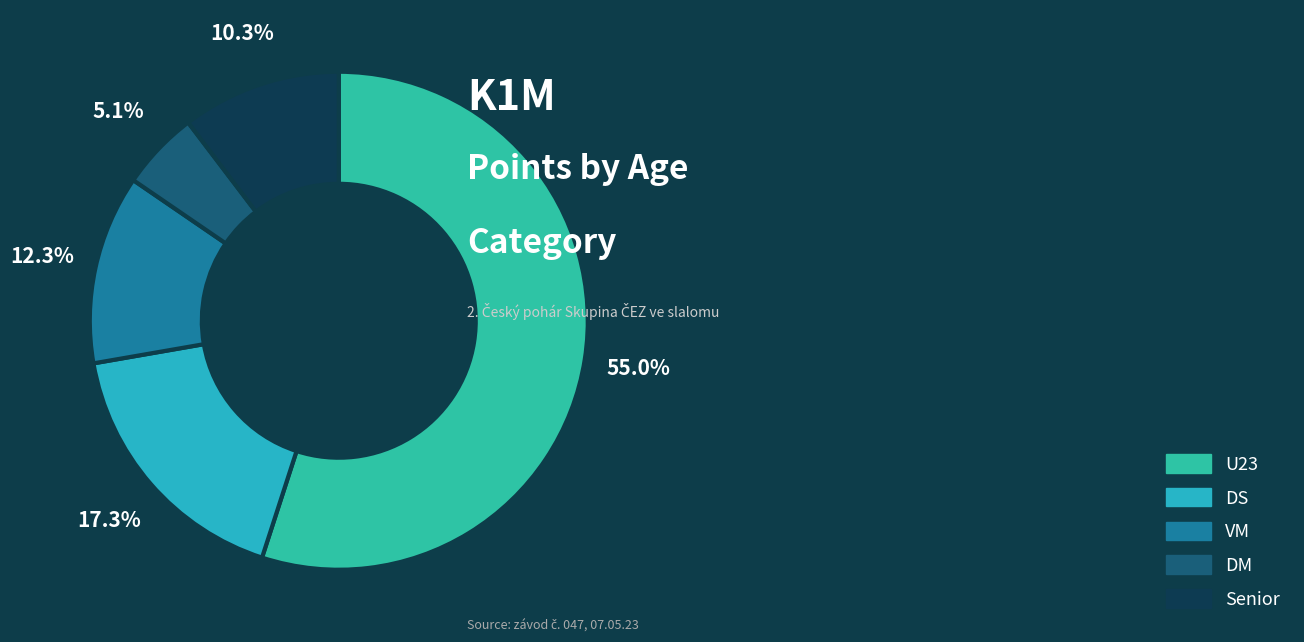

Is there any slice that represents more than half of the pie?

Yes